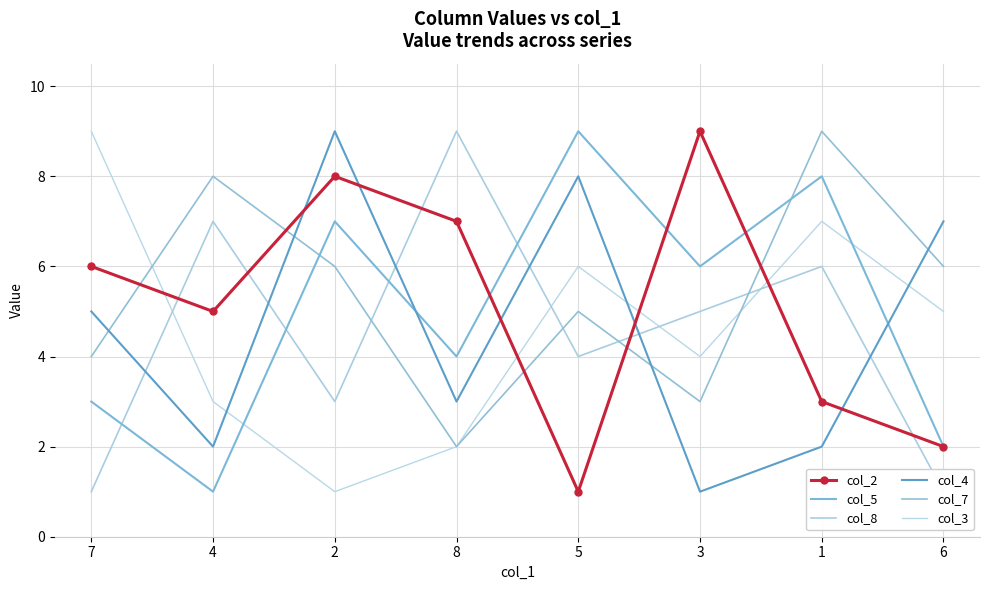

What is the lowest value of the col_5 series?

1